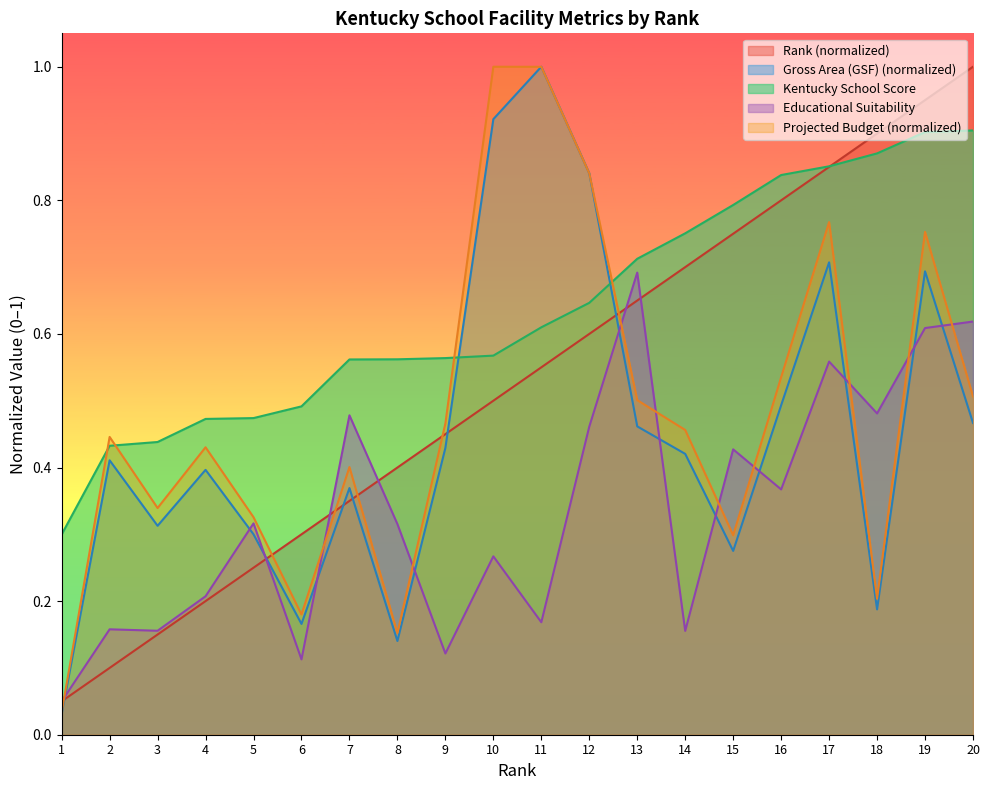

What are all the series names shown in the legend?

Rank (normalized), Gross Area (GSF) (normalized), Kentucky School Score, Educational Suitability, Projected Budget (normalized)